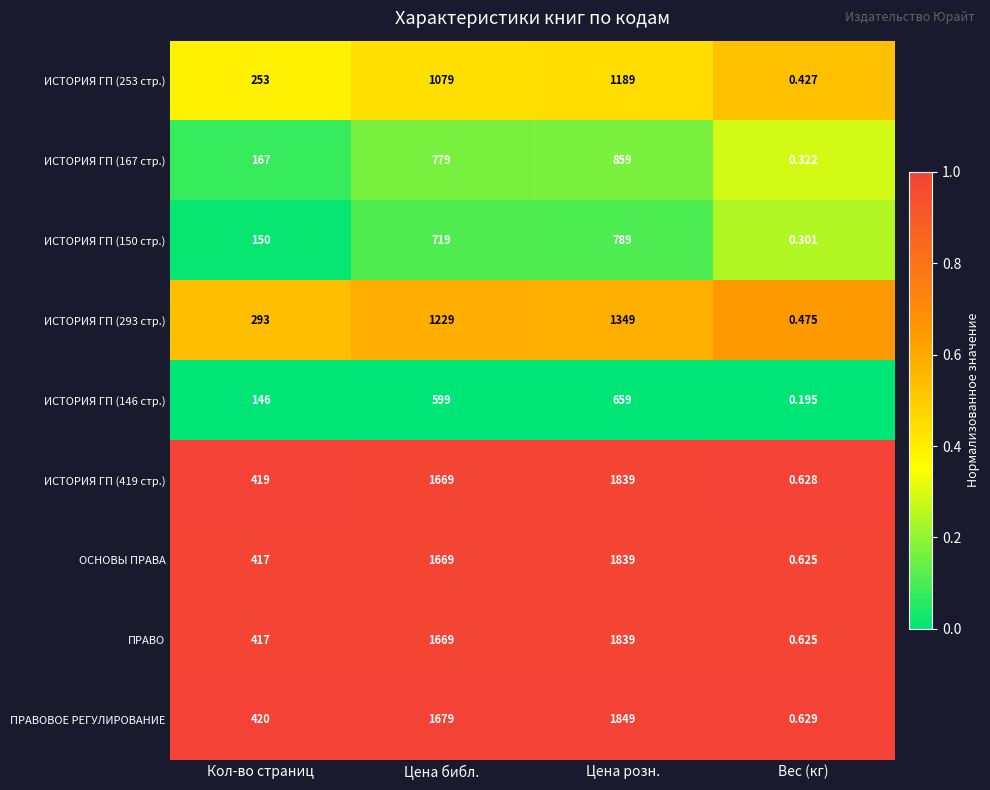

Where is ИСТОРИЯ ГП (146 стр.) nearest to the value 329?

Кол-во страниц